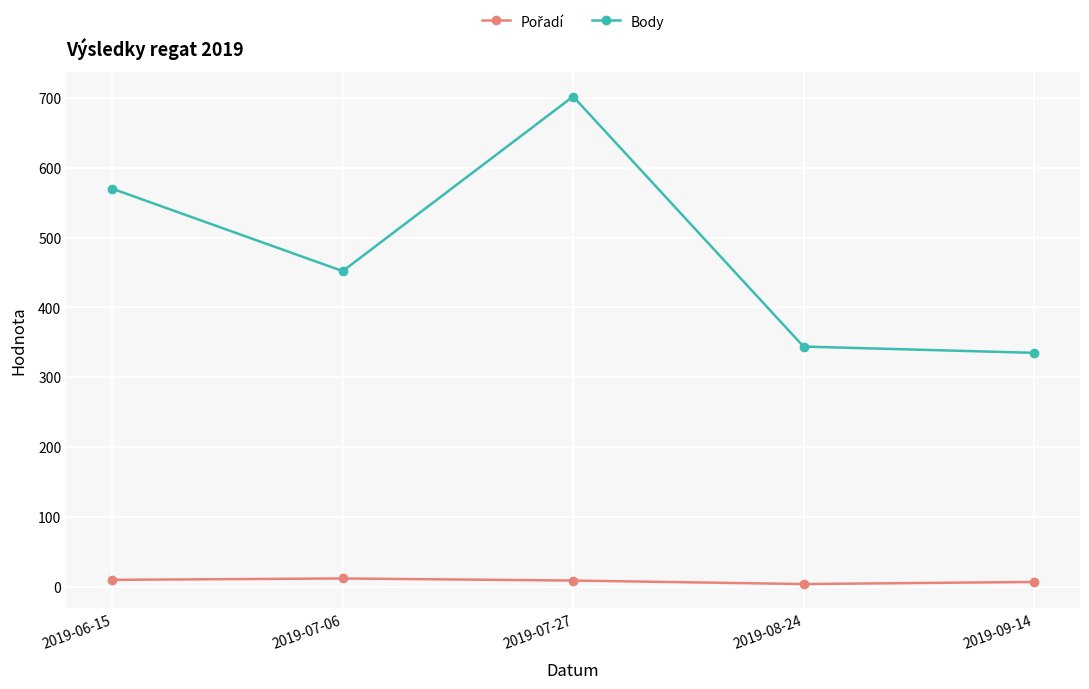

What is the label of the 5th point from the left?

2019-09-14